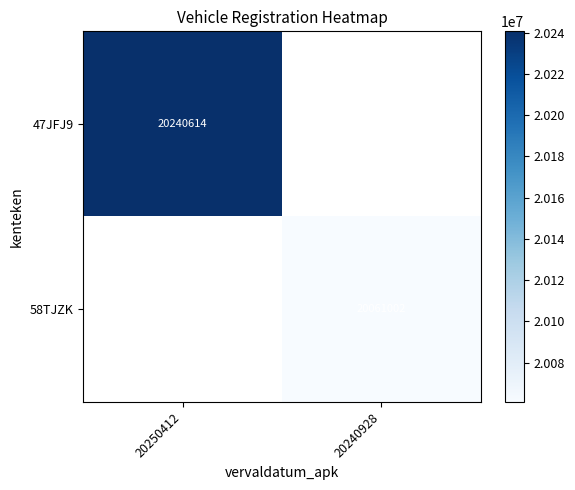

Is it true that 58TJZK equals 20061002 at 20240928?

True